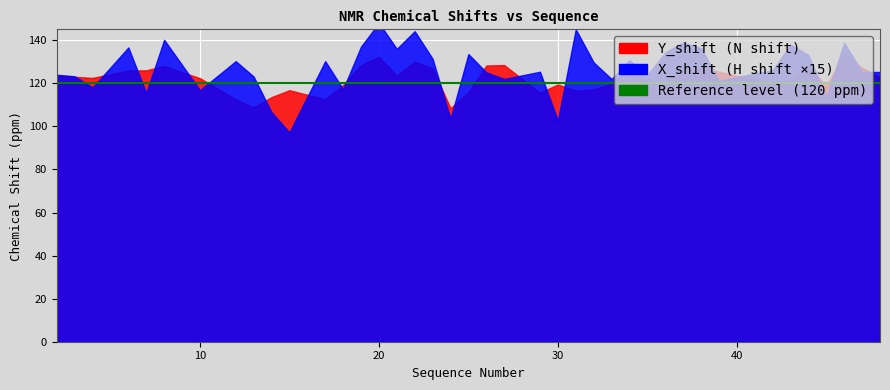

How many interior local peaks does the Y_shift series have?

10